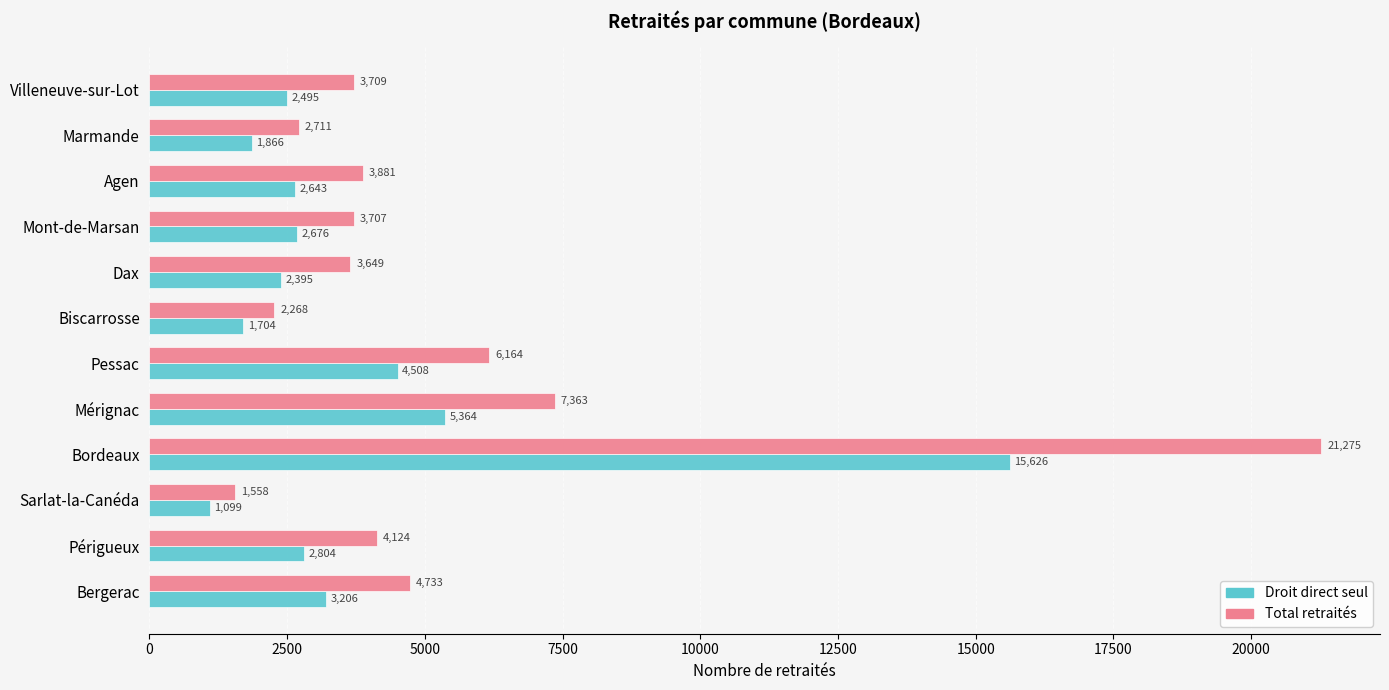

What is the spread (max minus min) of values at Mérignac?

1999